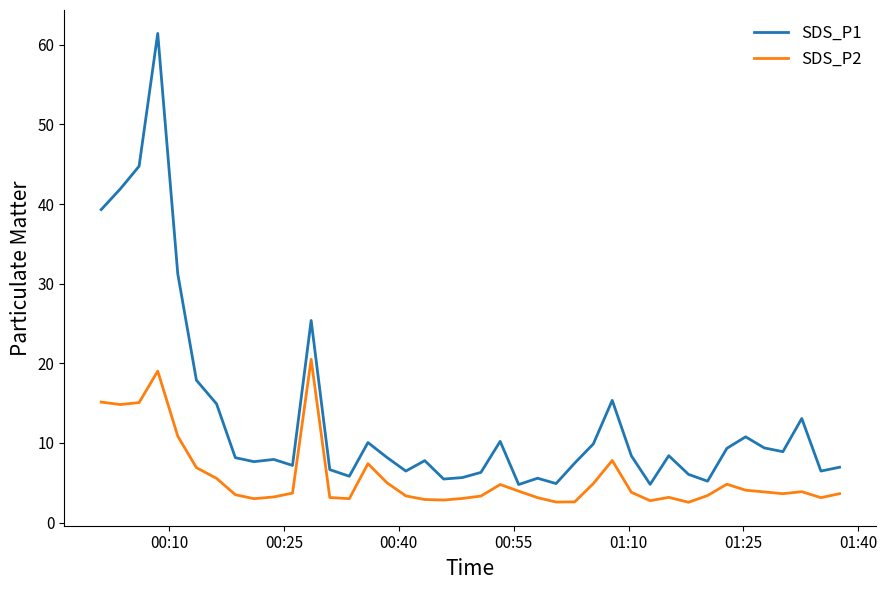

In SDS_P2, how many points are lower than both neighbors (excluding endpoints)?

9